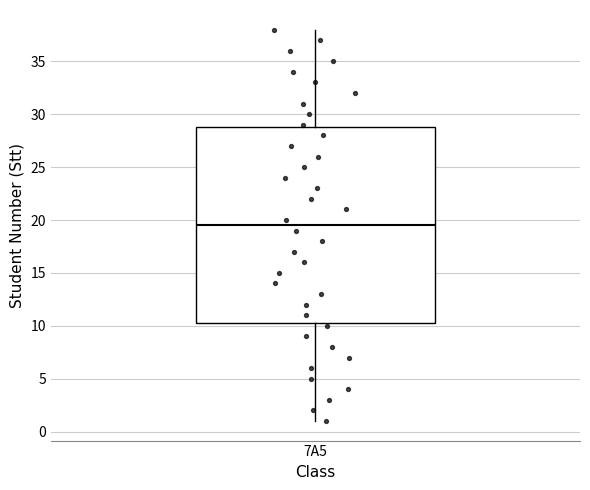

Transcribe this box plot: give where the median line is, the range the box spans, and where the two whiskers end, as read against the y-axis. The values are not printed on the chart, so give them approximately, as read against the axis.

median 19.5, box 10.5 to 29.0, whiskers 1.0 to 38.0